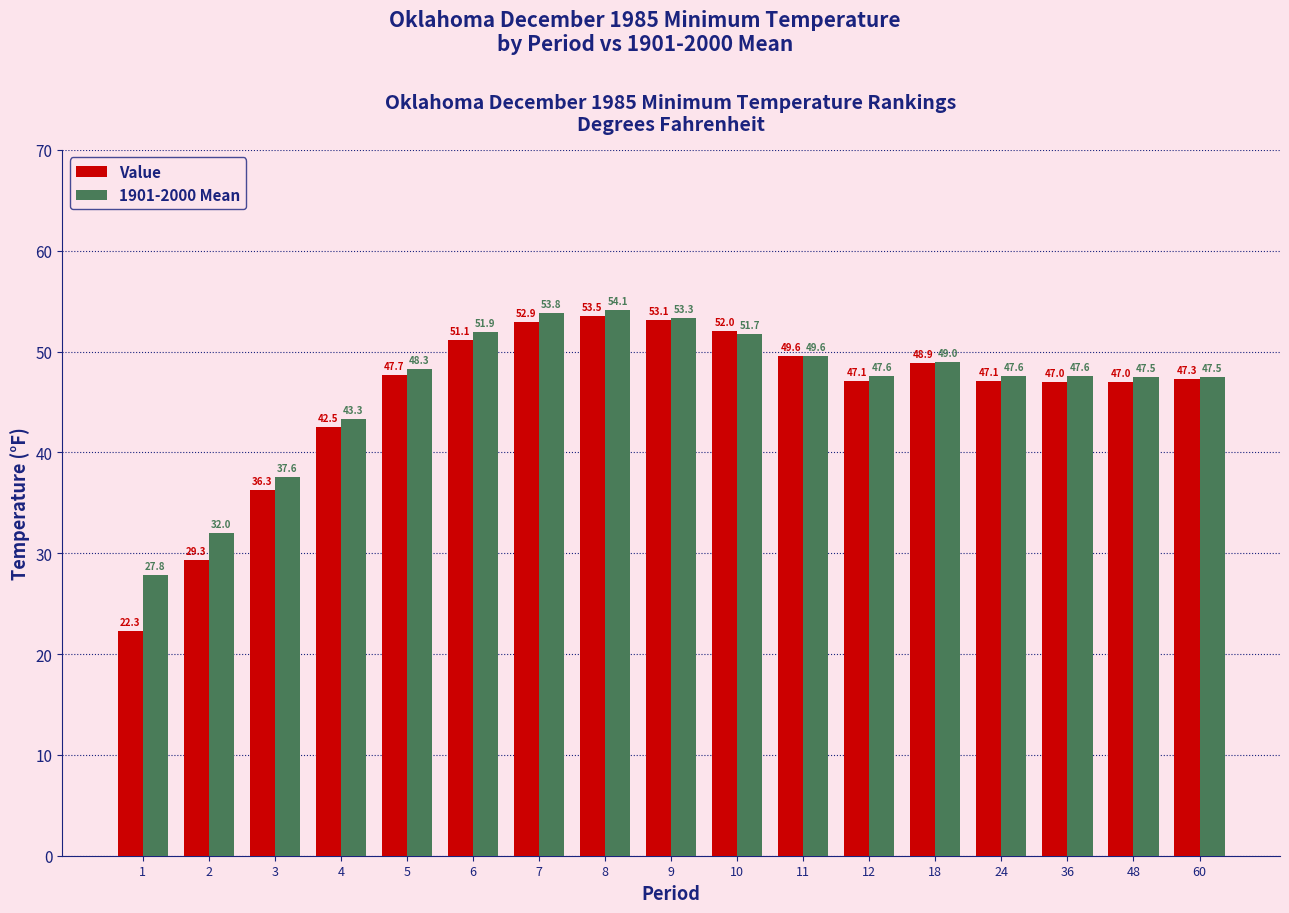

What is the sum of all Value values?

774.7